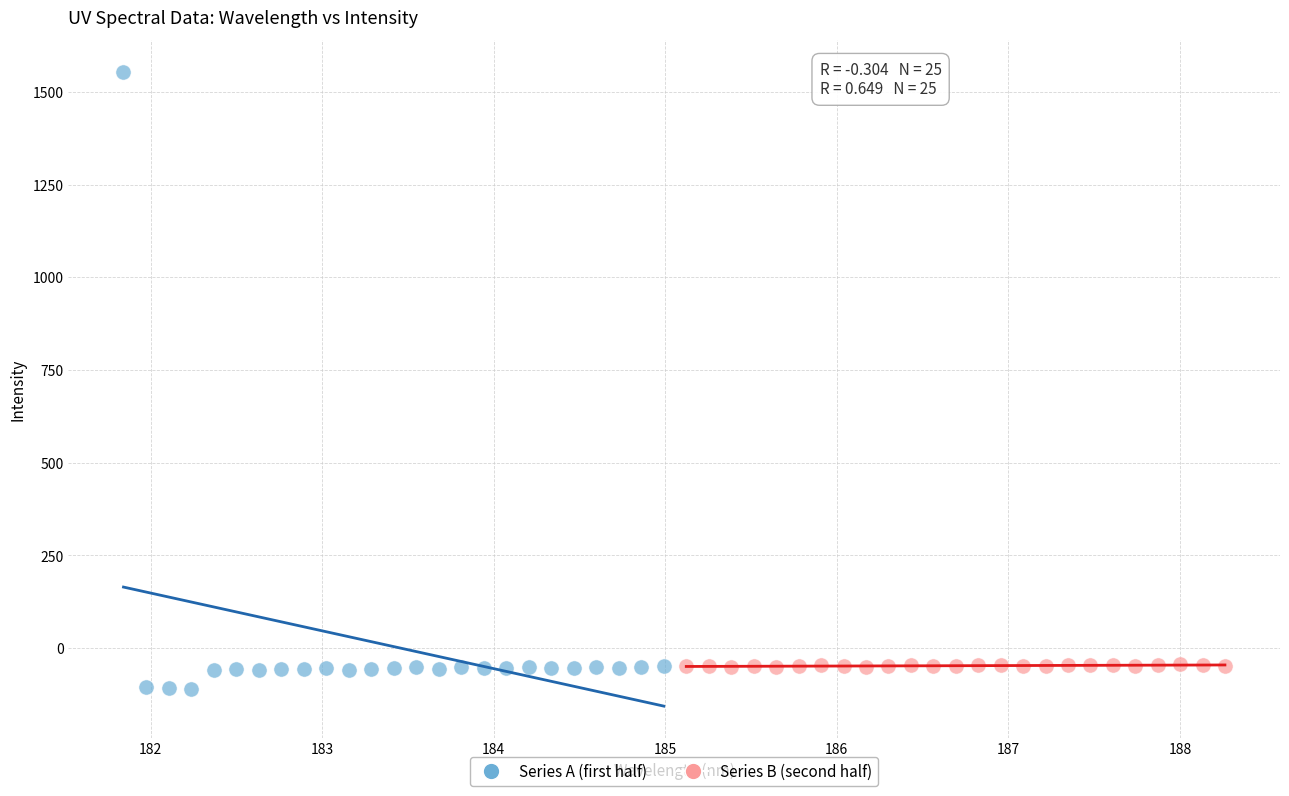

Which series has the largest Y range (max minus min)?

Series A (first half)